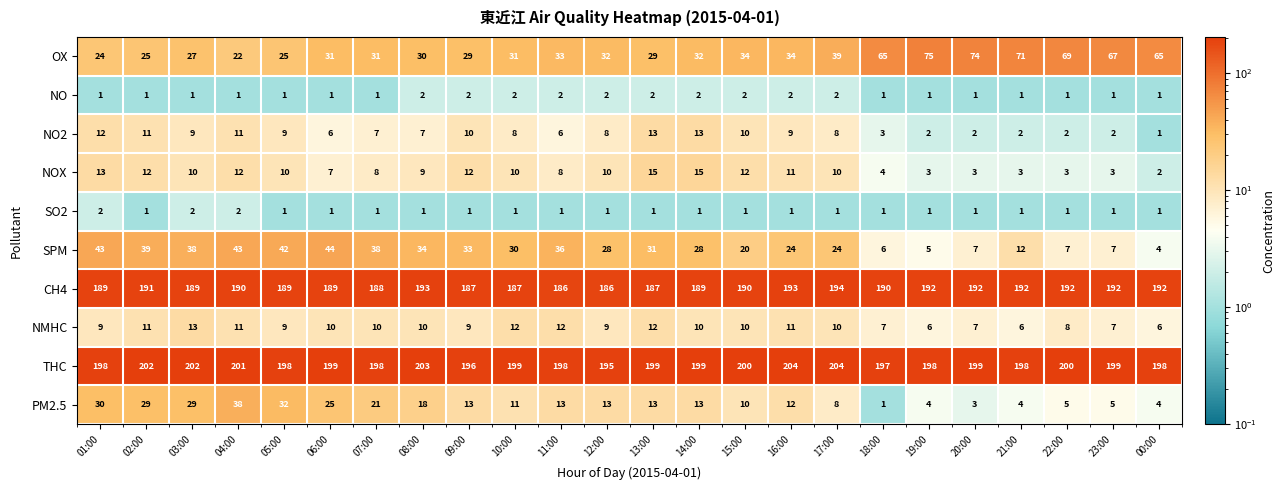

What is the difference between the PM2.5 values at 15:00 and 00:00?

6